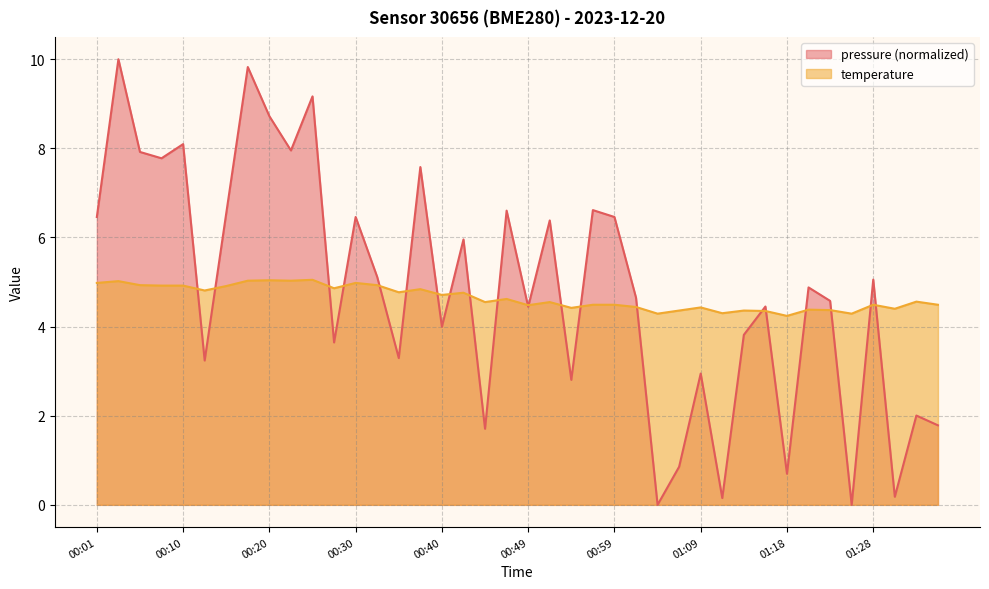

List the labels in order of value, smallest first.

01:18, 01:04, 01:26, 01:11, 01:16, 01:06, 01:14, 01:23, 01:21, 01:31, 00:54, 01:09, 01:01, 00:49, 00:57, 00:59, 01:28, 01:35, 00:44, 00:52, 01:33, 00:47, 00:40, 00:42, 00:35, 00:13, 00:37, 00:27, 00:15, 00:08, 00:10, 00:06, 00:32, 00:01, 00:30, 00:03, 00:18, 00:23, 00:20, 00:25